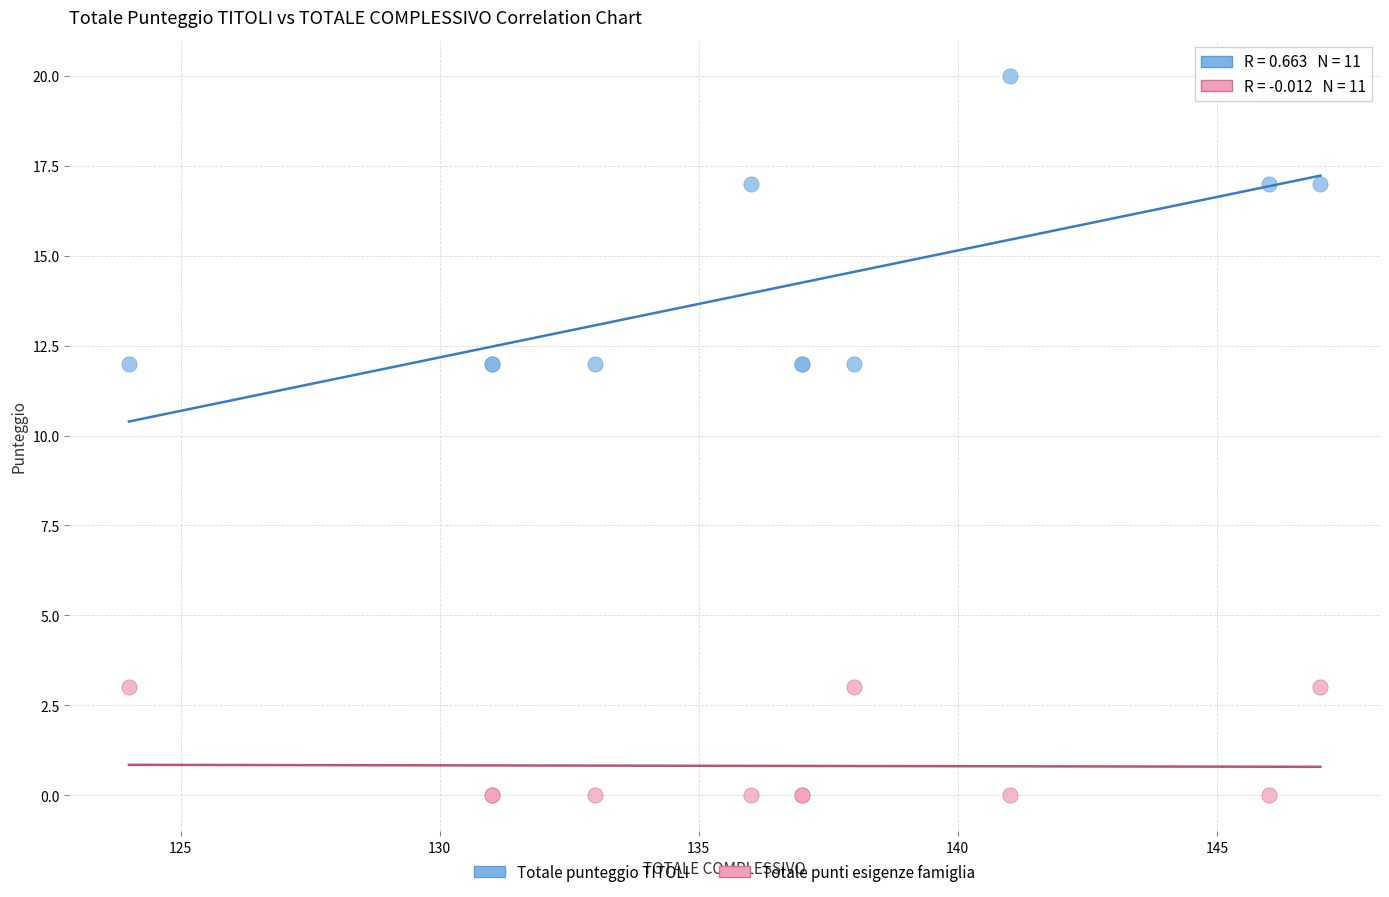

What is the X range (max minus min) for the scatter plot?

23